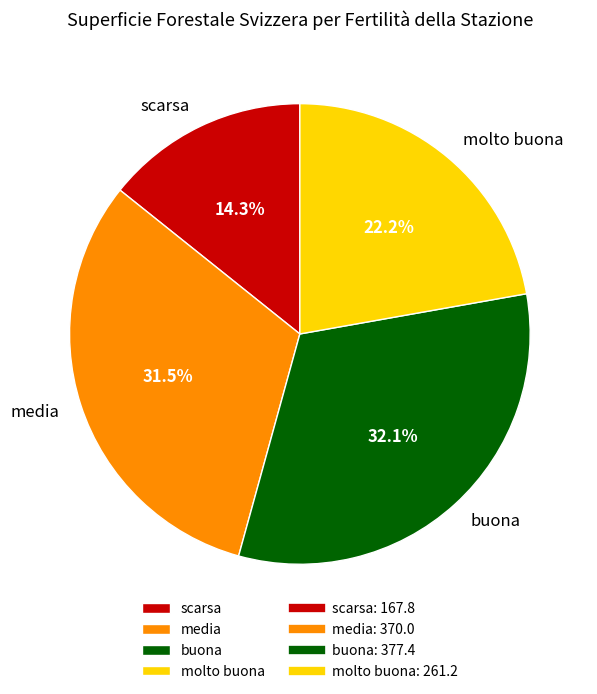

Rank the categories by value from highest to lowest.

buona, media, molto buona, scarsa